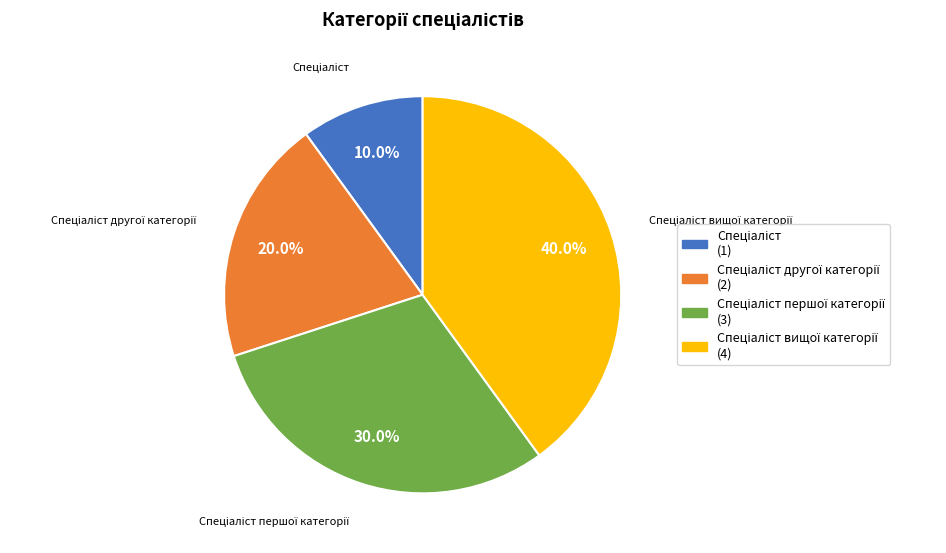

Count the number of slices in the pie.

4